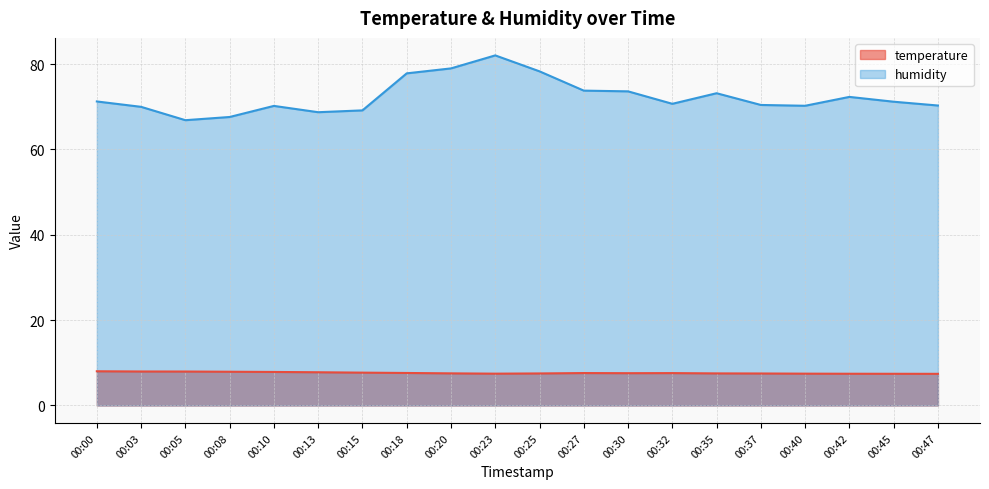

In temperature, how many points are higher than both neighbors (excluding endpoints)?

2